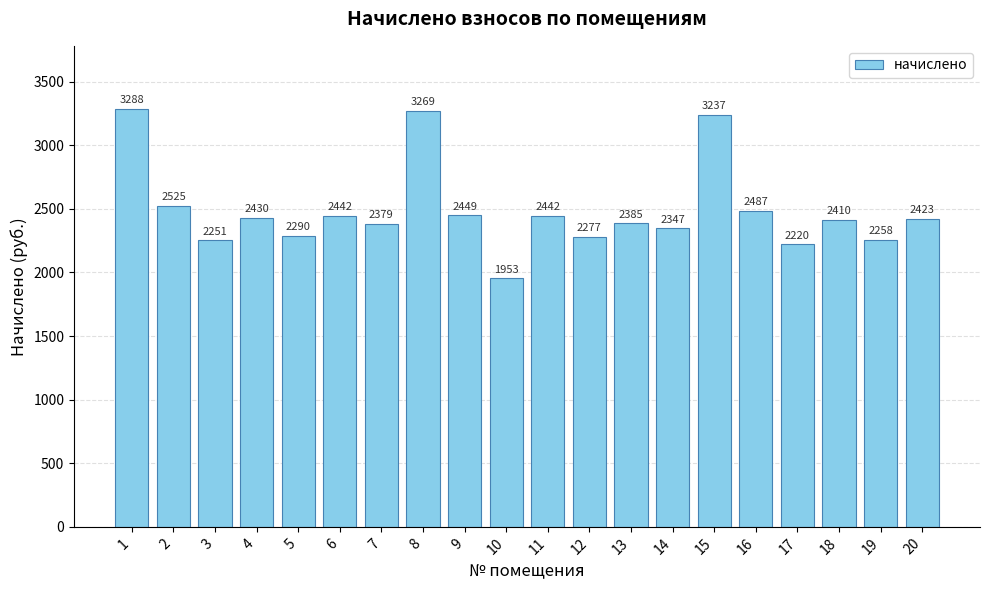

What is the approximate value at 16?

2486.8